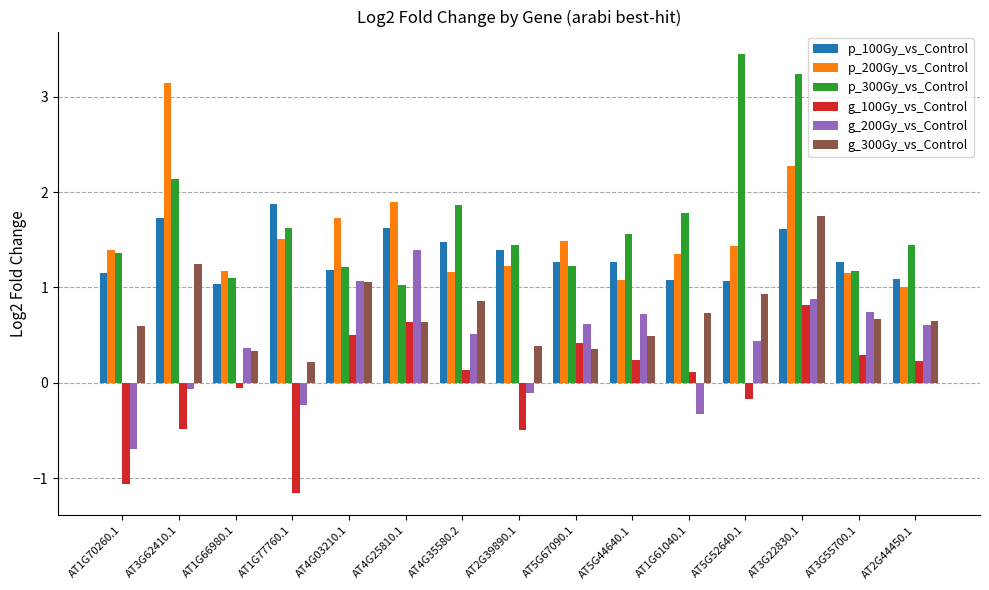

Count the number of categories in the chart.

15